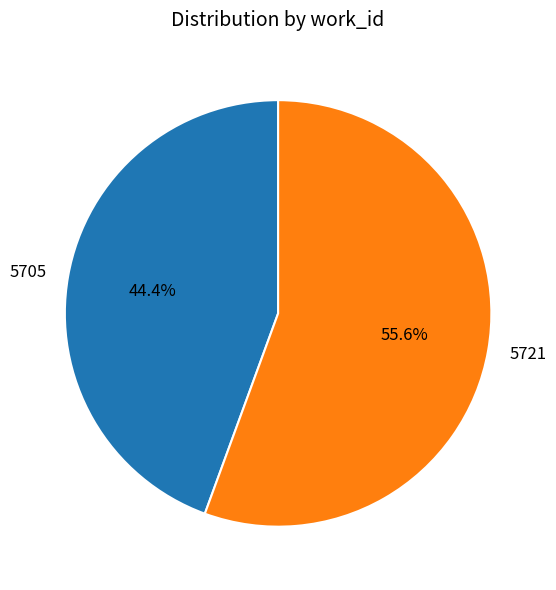

To the nearest percent, what percentage of the pie is 5721?

56%